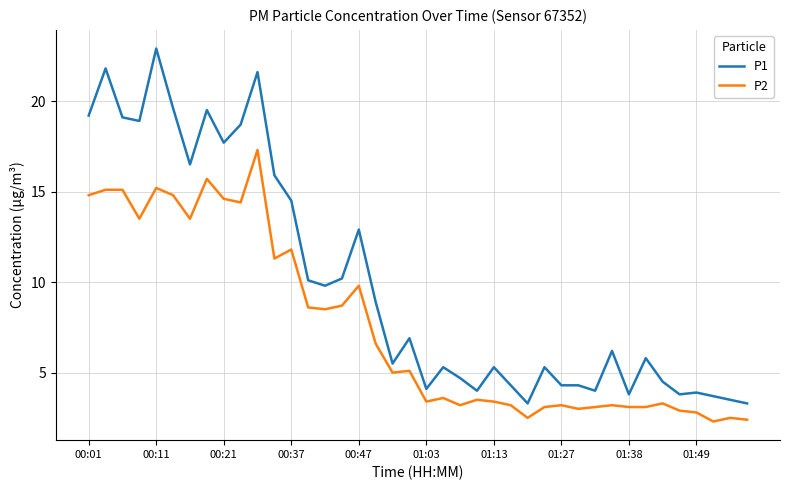

List the series in order of their peak value, highest first.

P1, P2